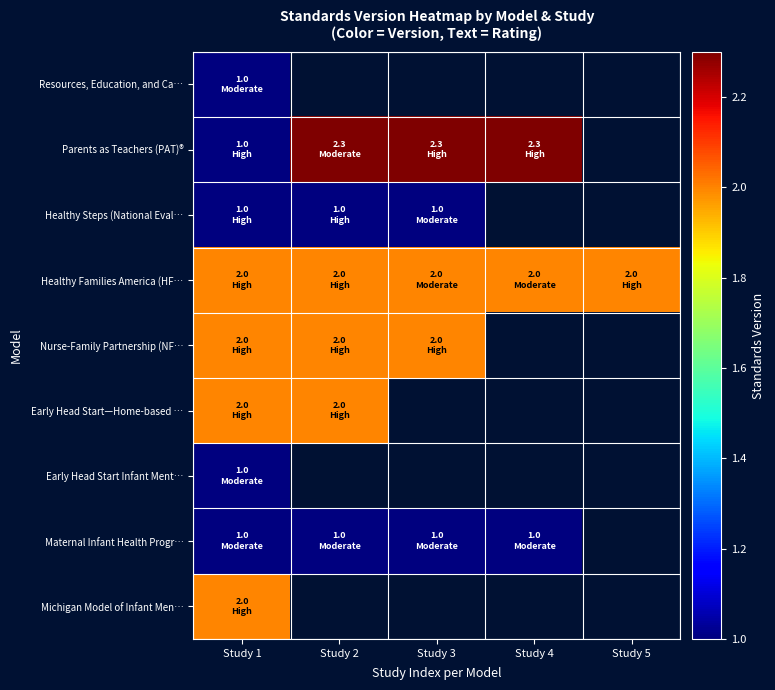

Is the value of Early Head Start Infant Ment… at Study 4 greater than the value of Parents as Teachers (PAT)® at Study 4?

No